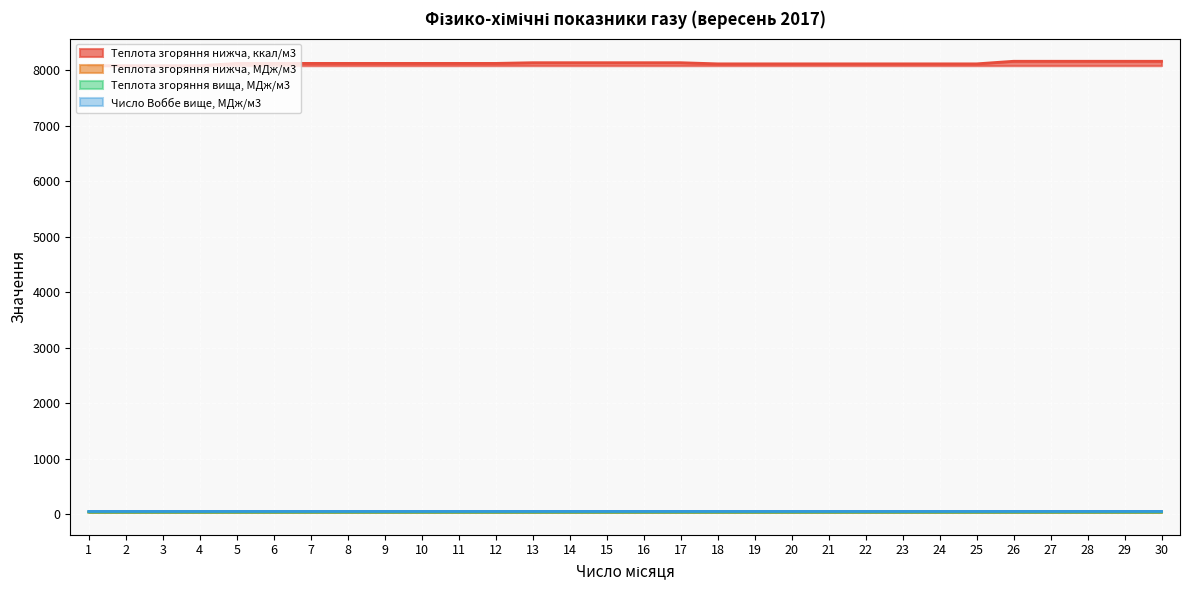

What are all the series names shown in the legend?

Теплота згоряння нижча, ккал/м3, Теплота згоряння нижча, МДж/м3, Теплота згоряння вища, МДж/м3, Число Воббе вище, МДж/м3